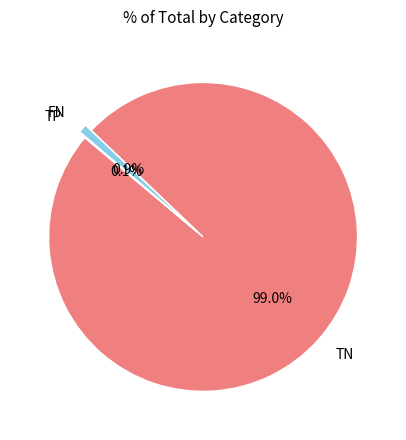

Is there a majority slice in this chart?

Yes